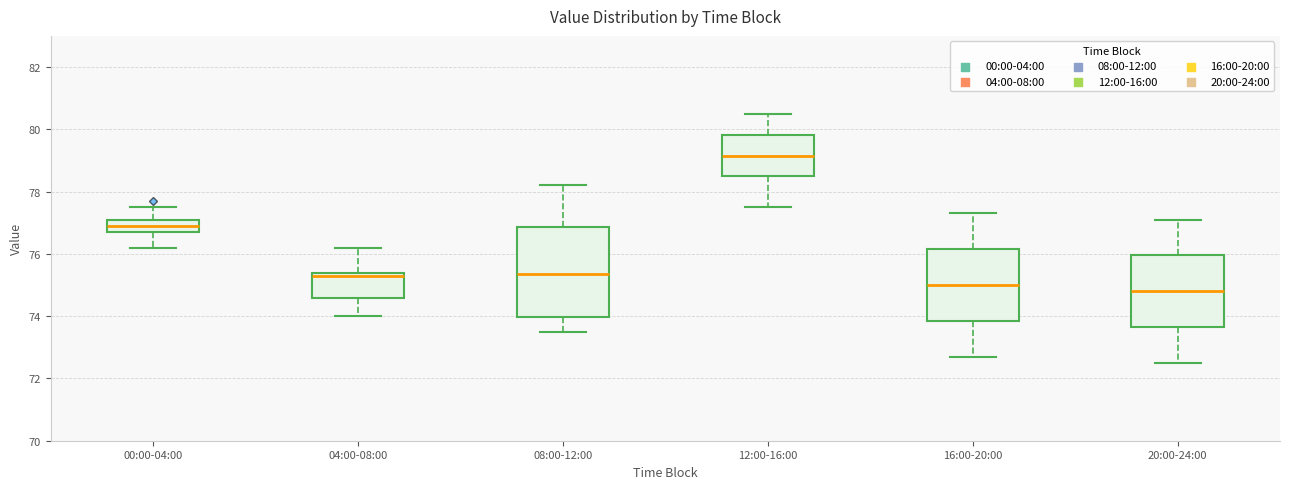

Where does the median line of the box for 16:00-20:00 sit on the y-axis? The values are not printed on the chart, so give them approximately, as read against the axis.

75.0